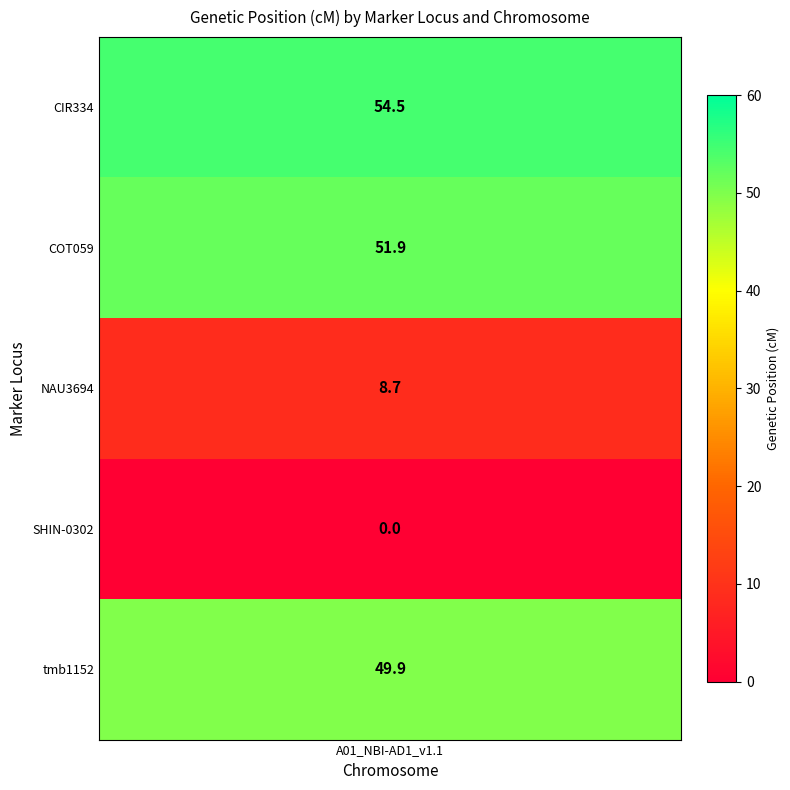

What is the ratio of the value at tmb1152 to the value at NAU3694?

5.7